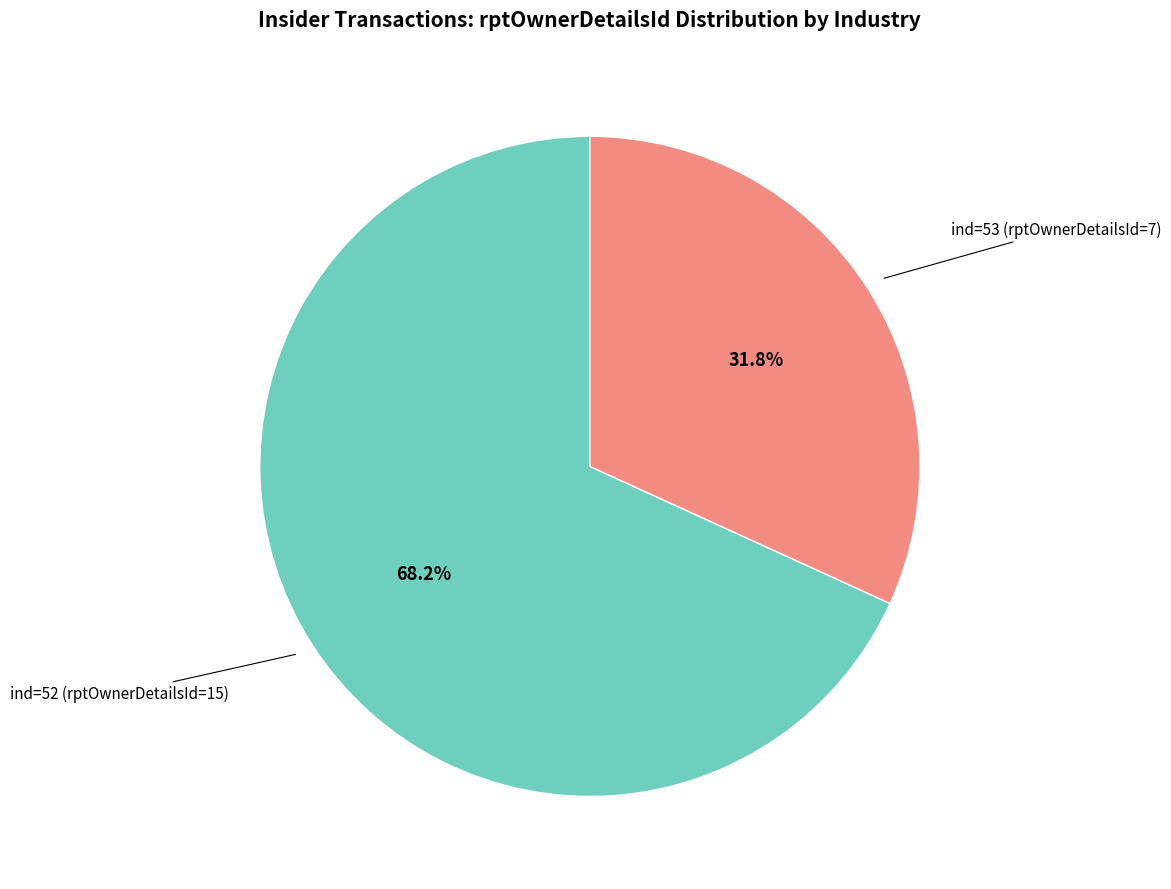

Does any single category account for the majority?

Yes